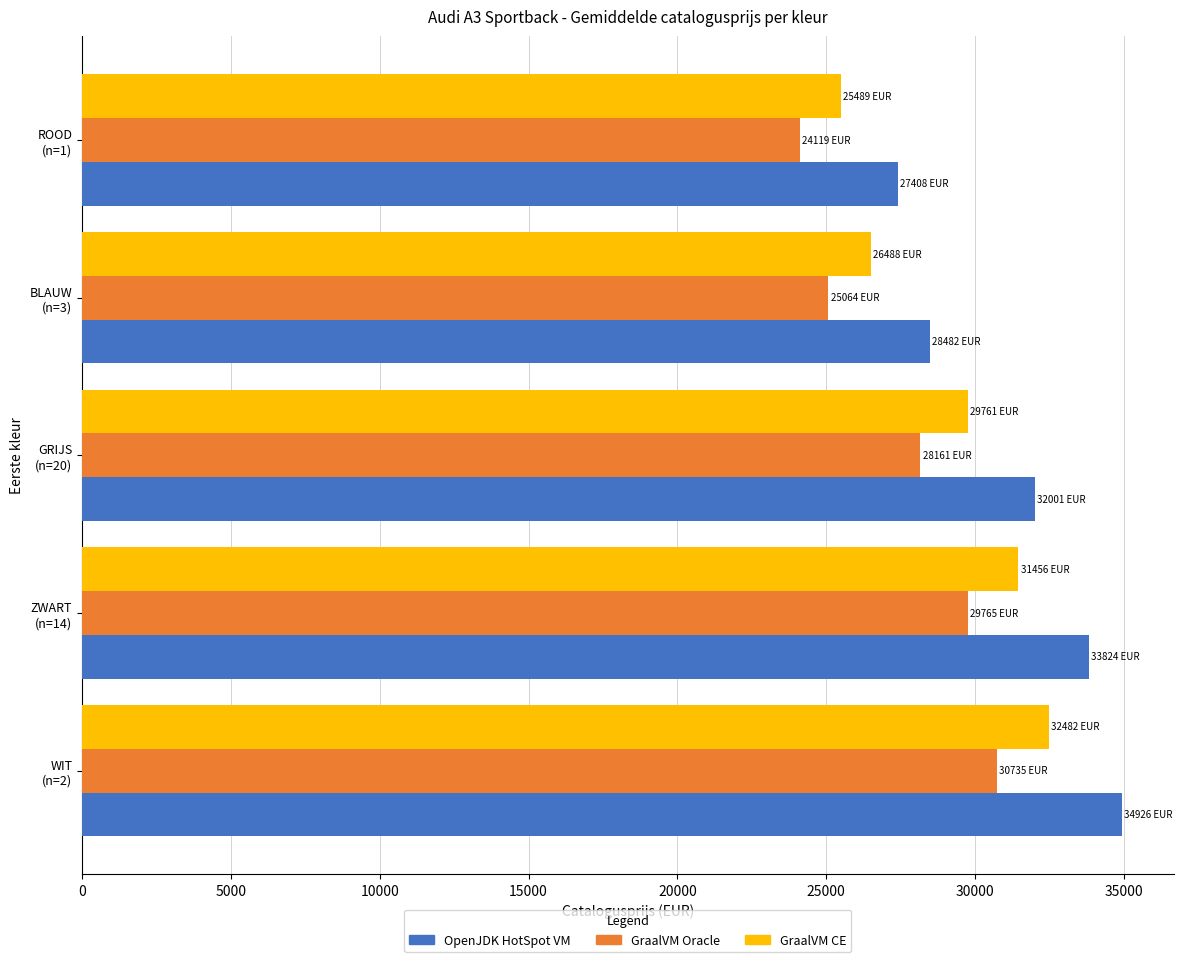

Rank the series by their average value, from lowest to highest.

GraalVM Oracle, GraalVM CE, OpenJDK HotSpot VM